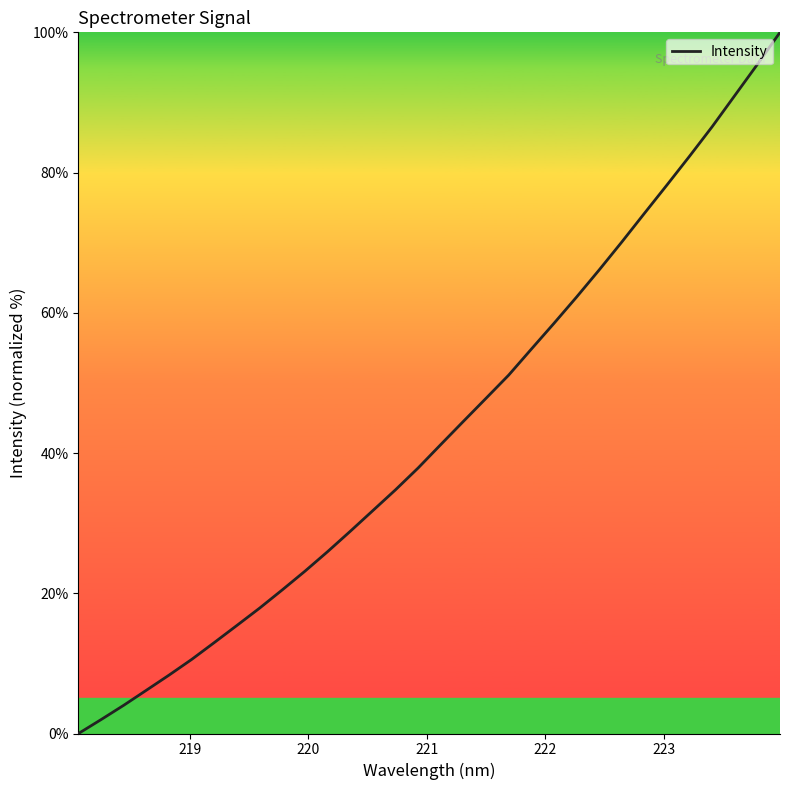

What is the greatest value displayed?

100.0